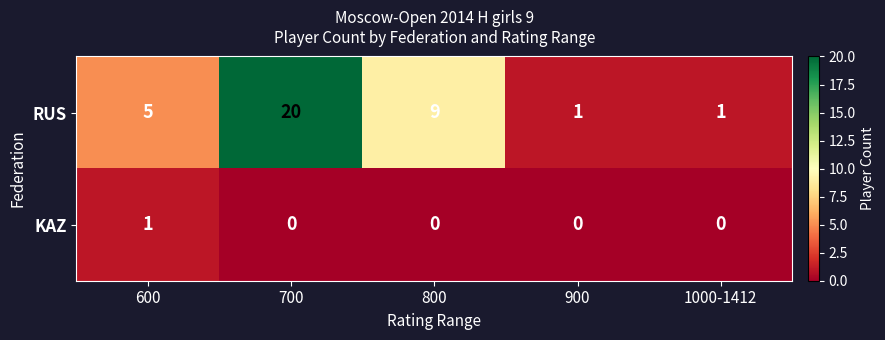

Which category has the highest value in the KAZ series?

600